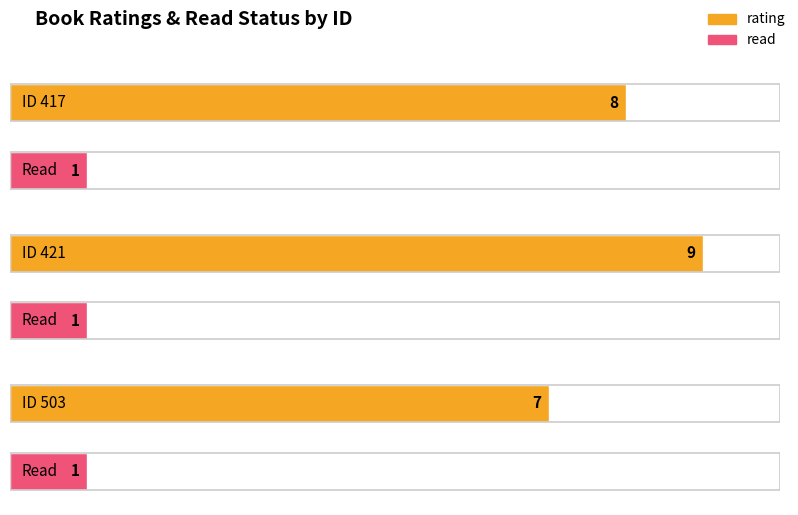

What is the difference between the highest and lowest values at 503?

6